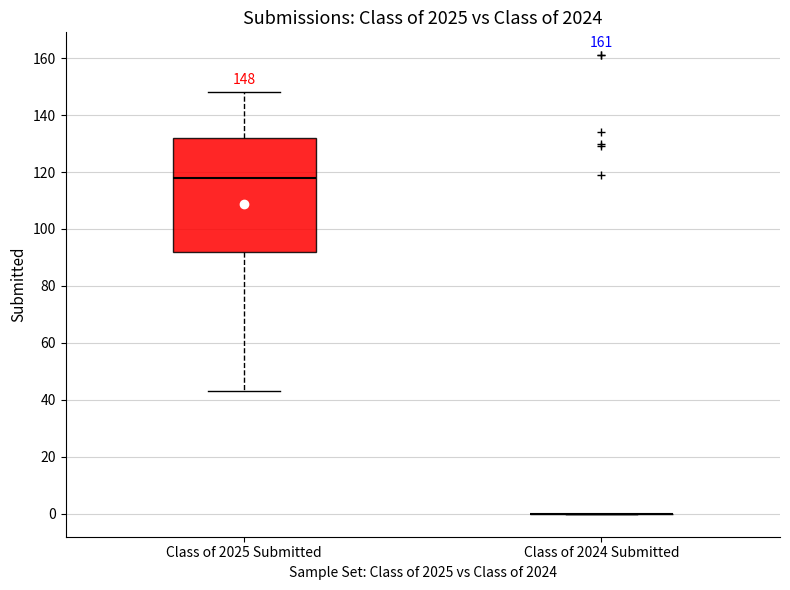

Comparing the boxes themselves (not the whiskers), which one is the tallest?

Class of 2025 Submitted